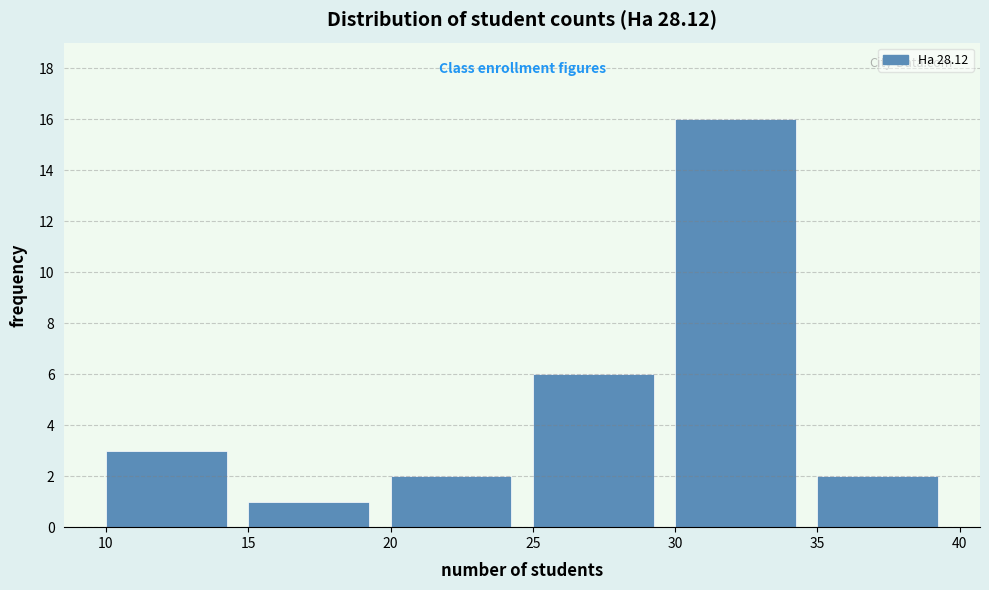

Reading left to right, list every bar in this chart as the range it spans on the x-axis followed by its height. The values are not printed on the chart, so give them approximately, as read against the axis.

10 to 15: 3
15 to 20: 1
20 to 25: 2
25 to 30: 6
30 to 35: 16
35 to 40: 2